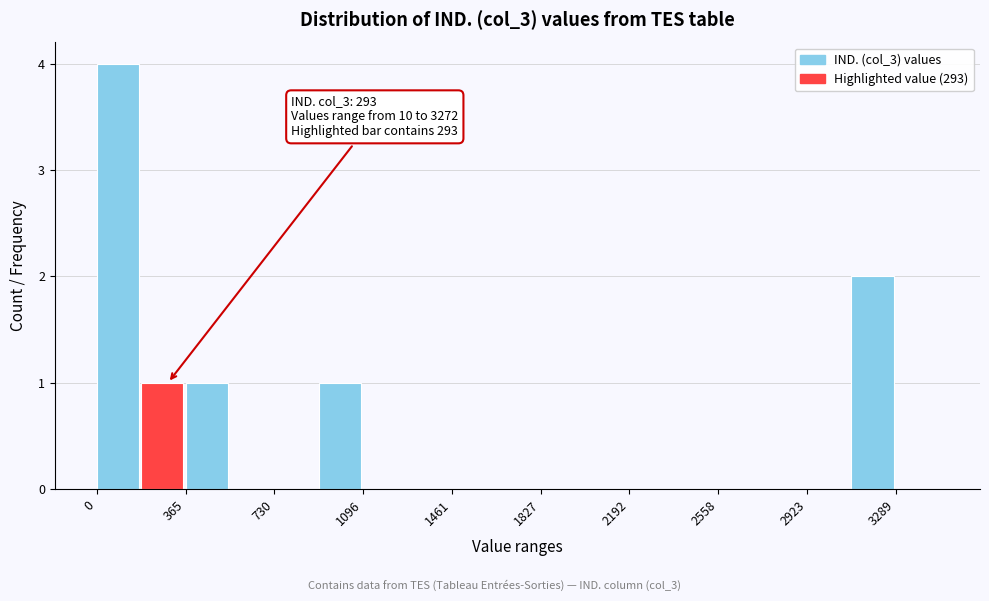

Around what value on the x-axis is the tallest bar? Give the approximate position of its centre, as read against the axis.

100